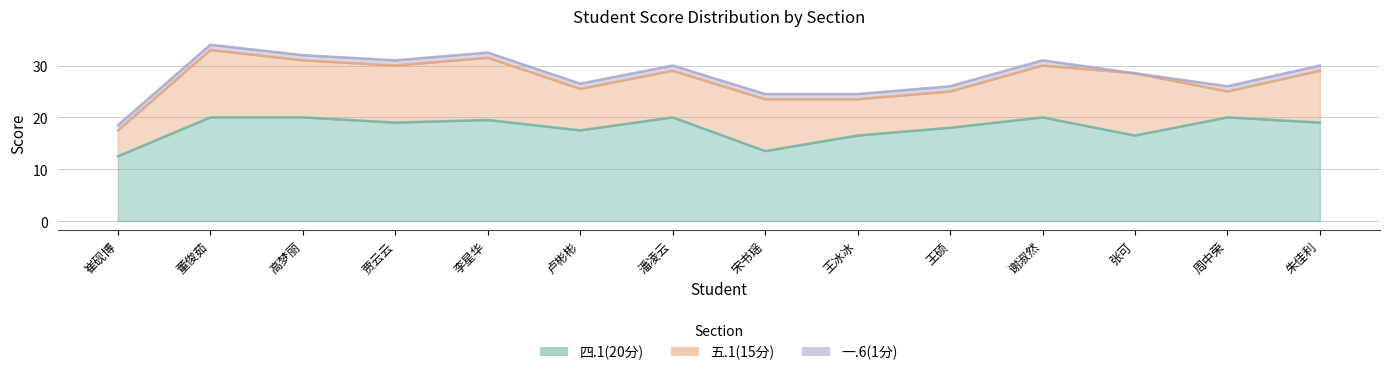

Which has a higher value, 张可 or 李星华?

李星华